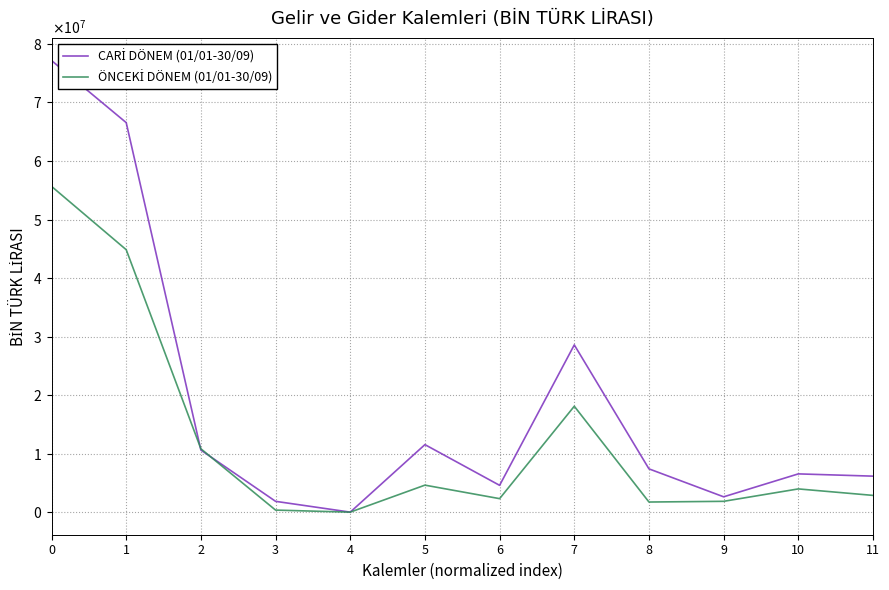

What is the value of the CARİ DÖNEM (01/01-30/09) point at the 5th from the left?

2142